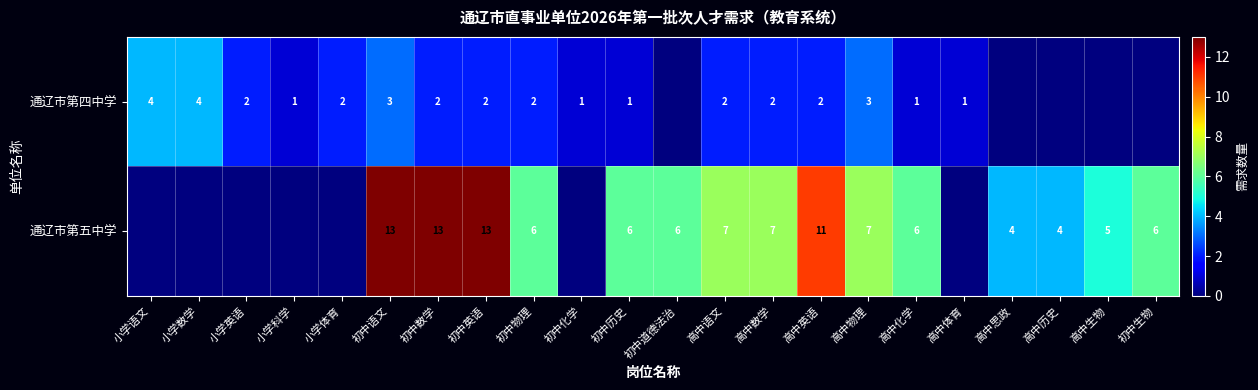

What is the spread (max minus min) of values at 高中语文?

5